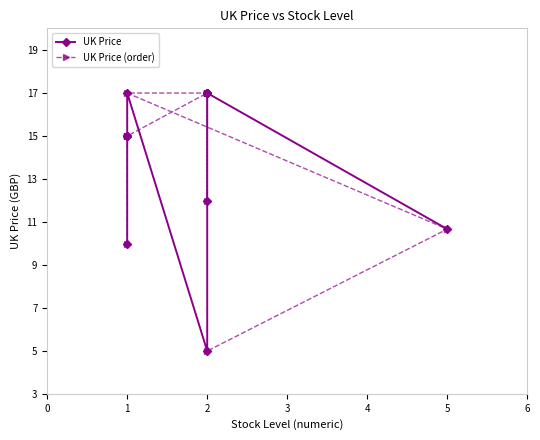

Does the chart display data point markers on the line(s)?

Yes